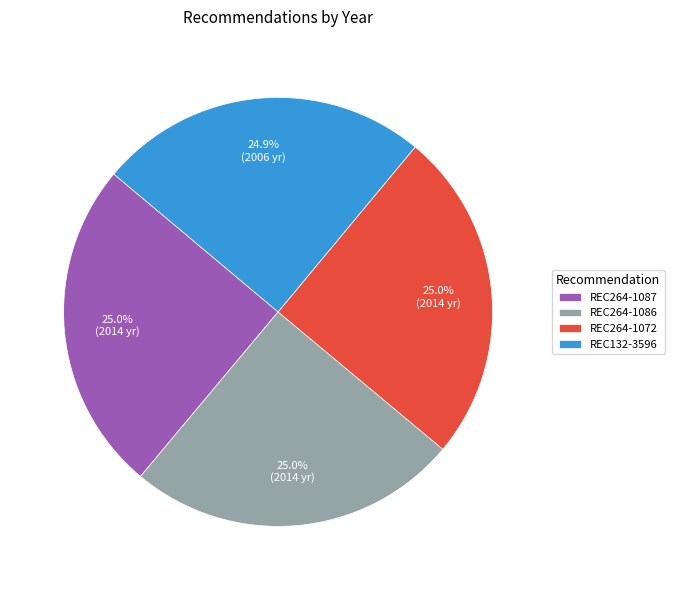

To the nearest percent, what is the combined percentage of REC132-3596 and REC264-1087?

50%